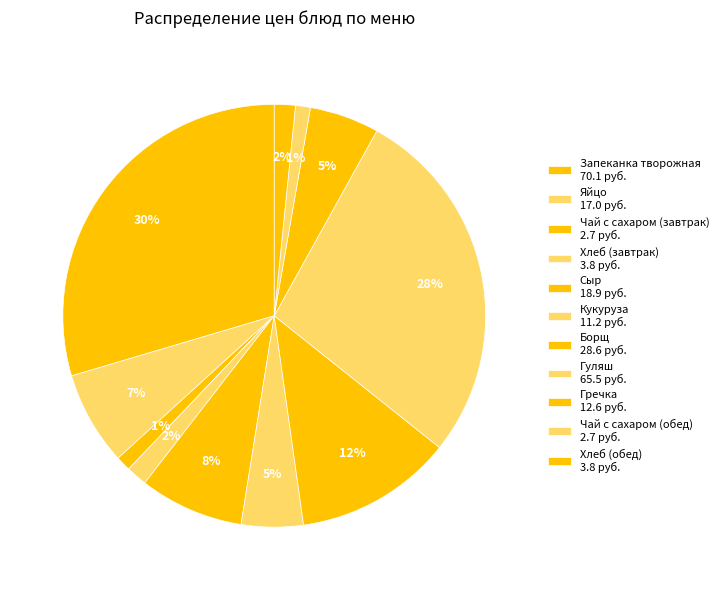

How many slices are in this pie chart?

11